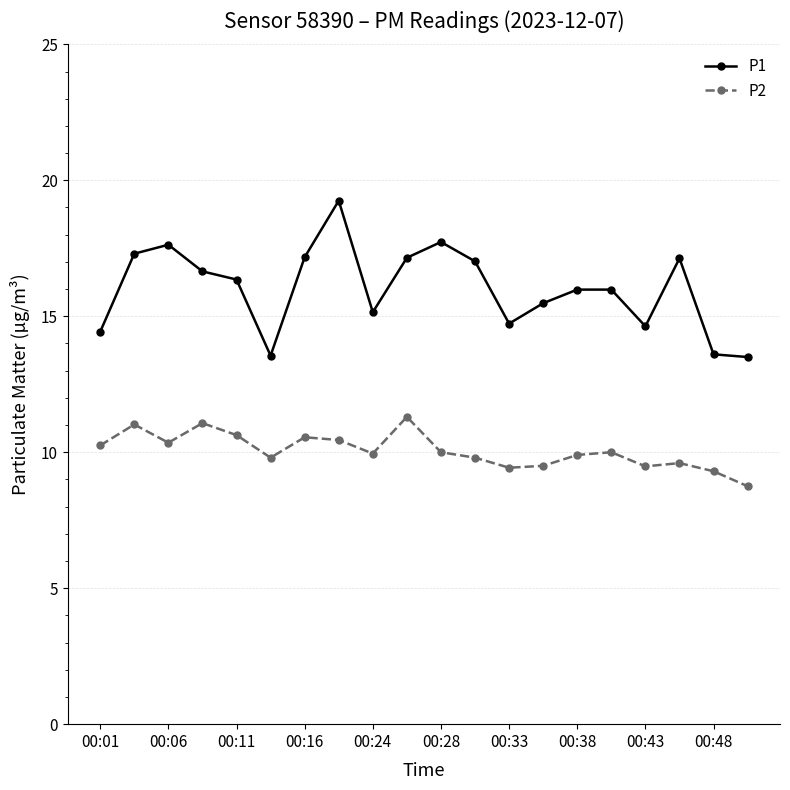

List the series in order of their peak value, highest first.

P1, P2